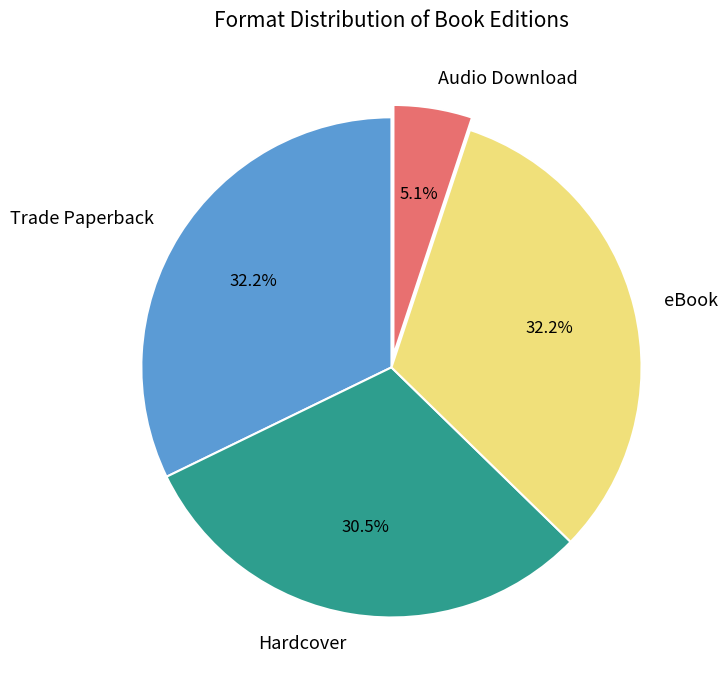

True or false: Hardcover accounts for 21% of the total.

False